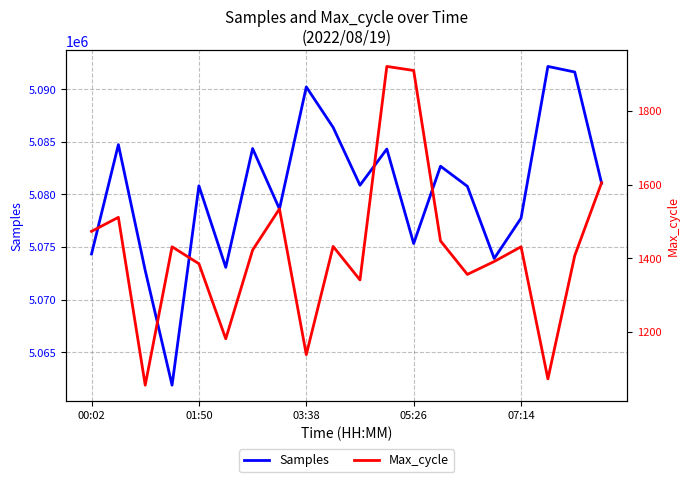

The value of Samples at 05:26 is 5075327. True or false?

True